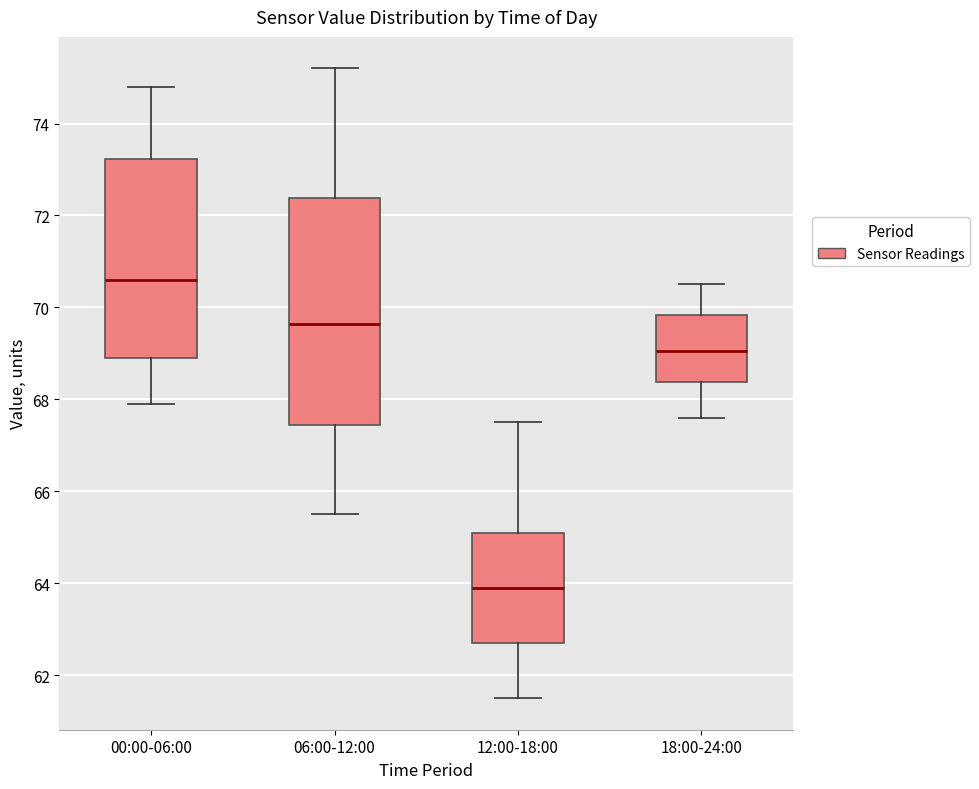

Reading left to right, transcribe this box plot: for each box, give where its median line is, the range the box spans, and where its two whiskers end, as read against the y-axis. The values are not printed on the chart, so give them approximately, as read against the axis.

00:00-06:00: median 70.6, box 69.0 to 73.2, whiskers 68.0 to 74.8
06:00-12:00: median 69.6, box 67.4 to 72.4, whiskers 65.6 to 75.2
12:00-18:00: median 64.0, box 62.8 to 65.2, whiskers 61.6 to 67.6
18:00-24:00: median 69.0, box 68.4 to 69.8, whiskers 67.6 to 70.6